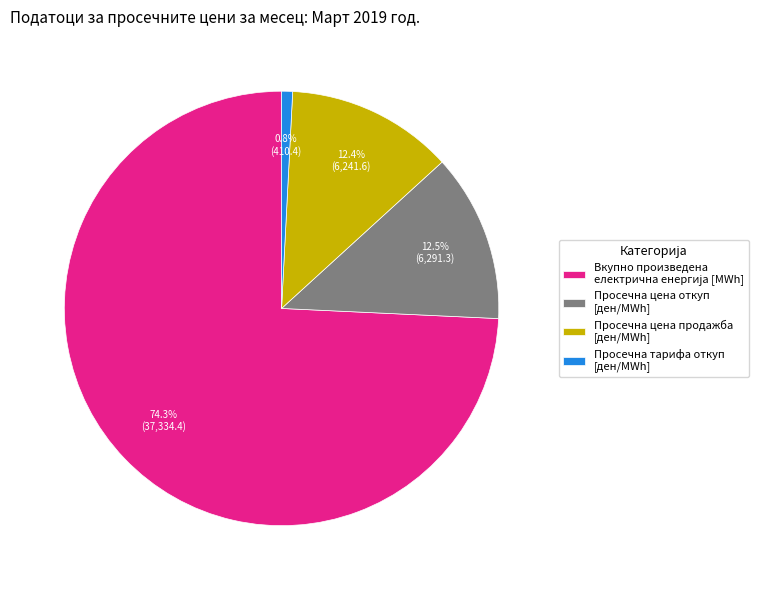

Is Просечна цена откуп [ден/MWh] the majority of the pie?

No